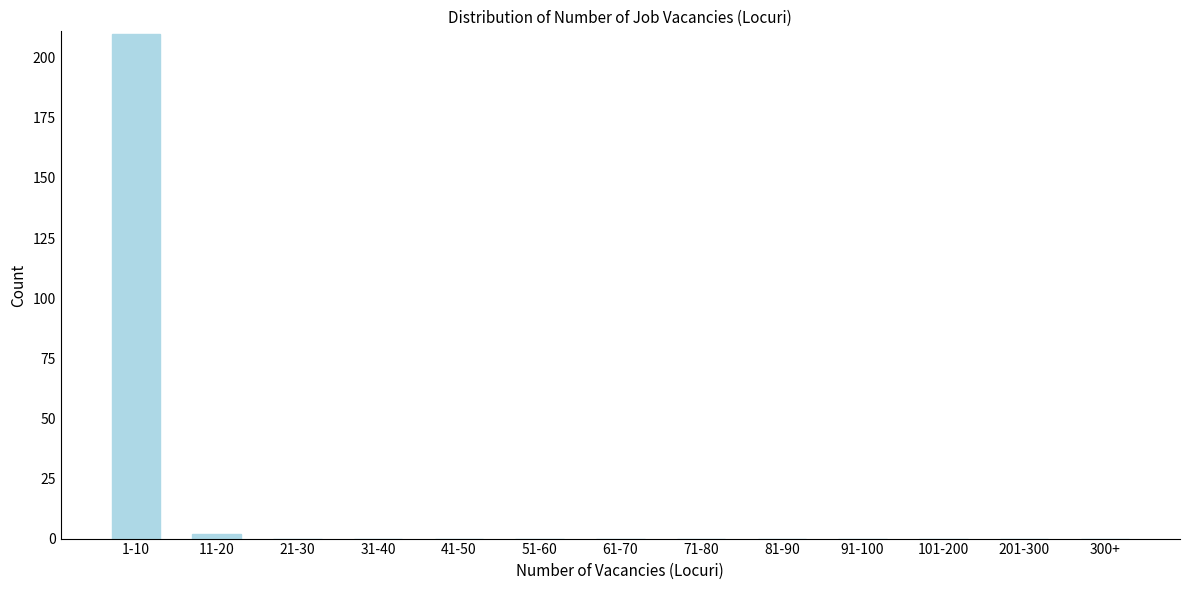

Reading left to right, what are all the values shown in this chart?

1-10=210	11-20=2	21-30=0	31-40=0	41-50=0	51-60=0	61-70=0	71-80=0	81-90=0	91-100=0	101-200=0	201-300=0	300+=0